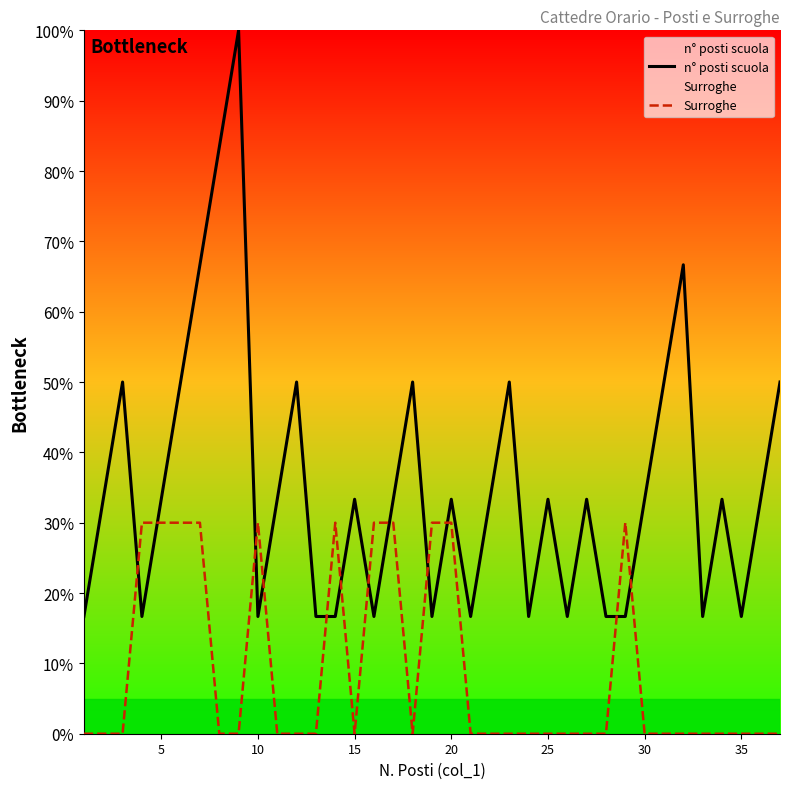

Does the chart display data point markers on the line(s)?

No